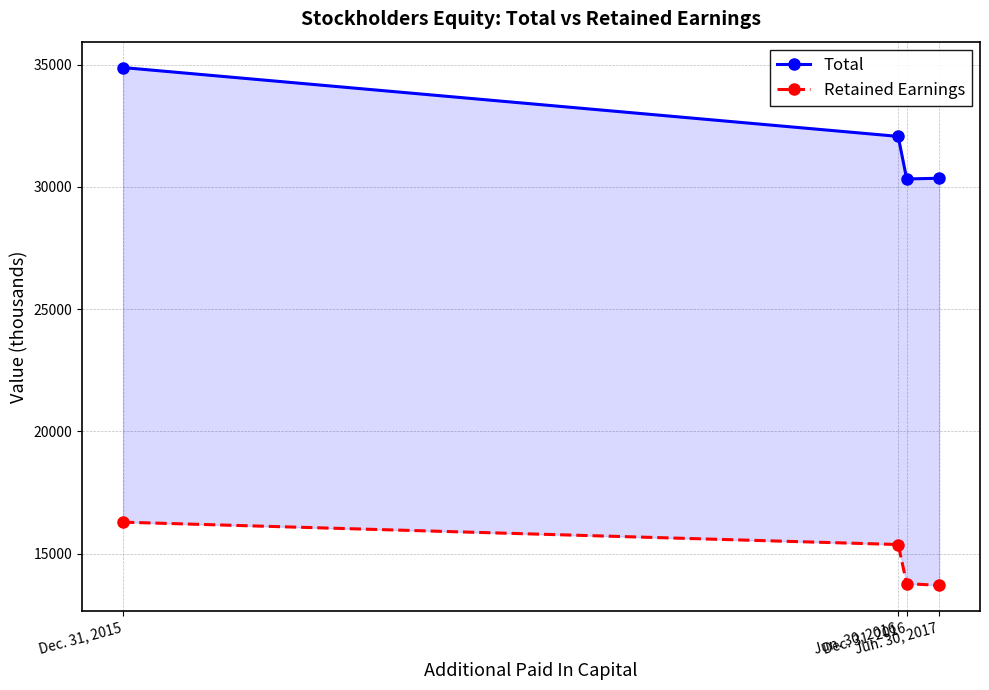

Is the value of Total at Jun. 30, 2016 greater than the value of Retained Earnings at Jun. 30, 2017?

Yes